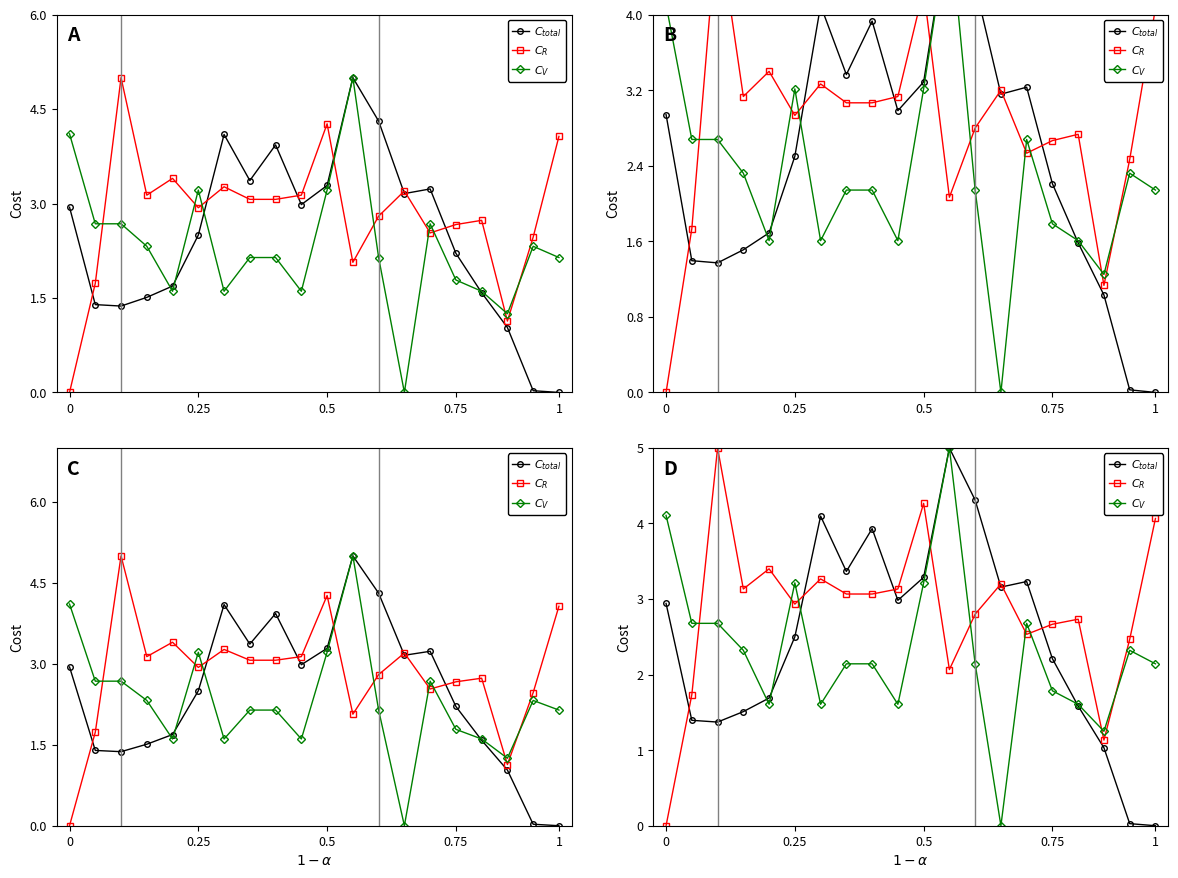

Reading left to right, what are all the values shown in this chart?

$C_{total}$: 2.9	1.4	1.4	1.5	1.7	2.5	4.1	3.4	3.9	3.0	3.3	5.0	4.3	3.2	3.2	2.2	1.6	1.0	0.0	0.0
$C_{R}$: 0.0	1.7	5.0	3.1	3.4	2.9	3.3	3.1	3.1	3.1	4.3	2.1	2.8	3.2	2.5	2.7	2.7	1.1	2.5	4.1
$C_{V}$: 4.1	2.7	2.7	2.3	1.6	3.2	1.6	2.1	2.1	1.6	3.2	5.0	2.1	0.0	2.7	1.8	1.6	1.2	2.3	2.1